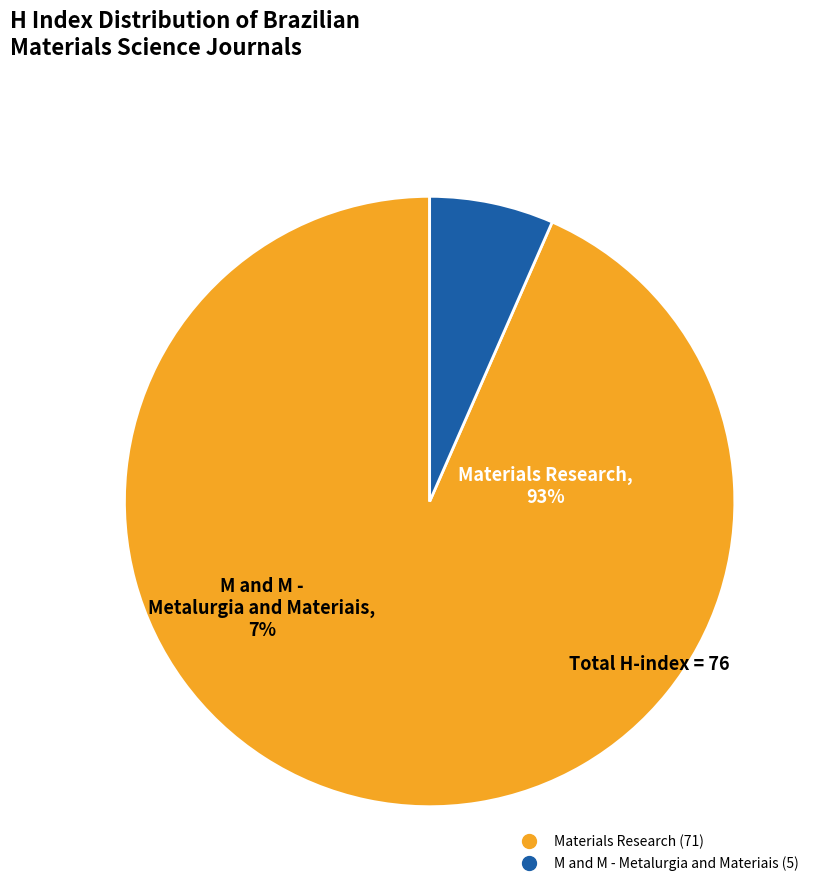

Combined, do Materials Research and M and M - Metalurgia and Materiais account for over 50%?

Yes